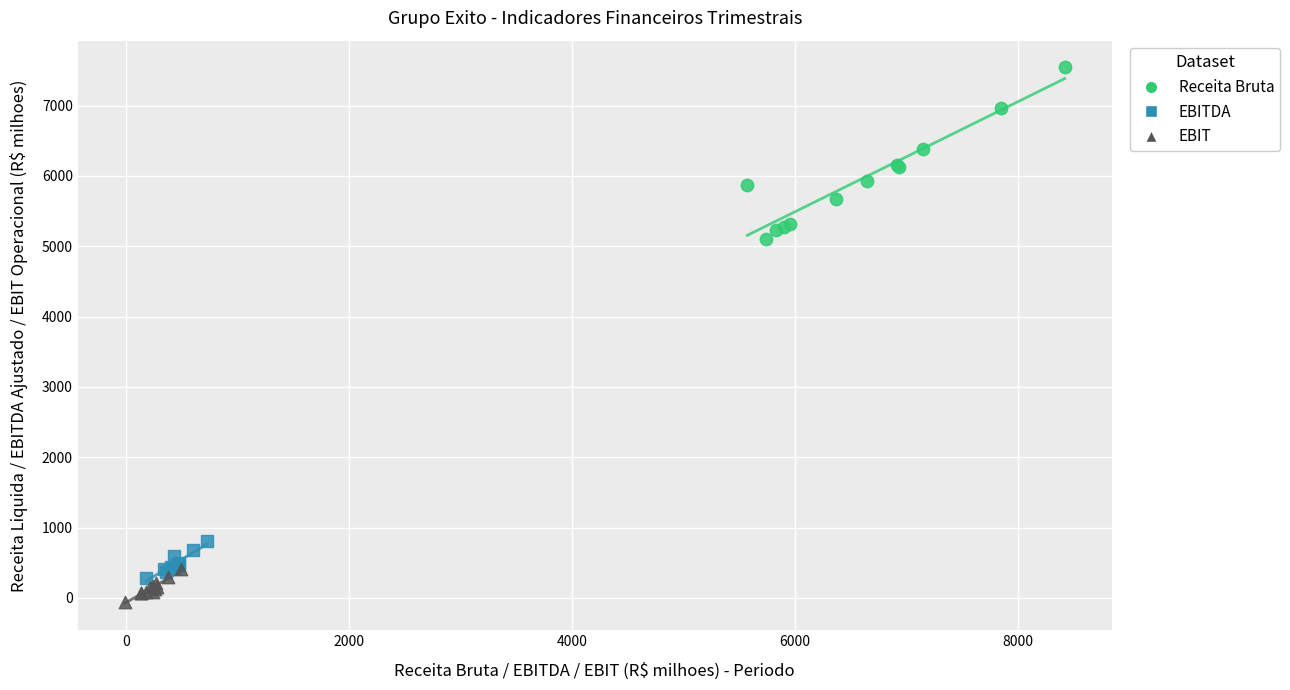

Which series contains the highest Y value?

Receita Bruta